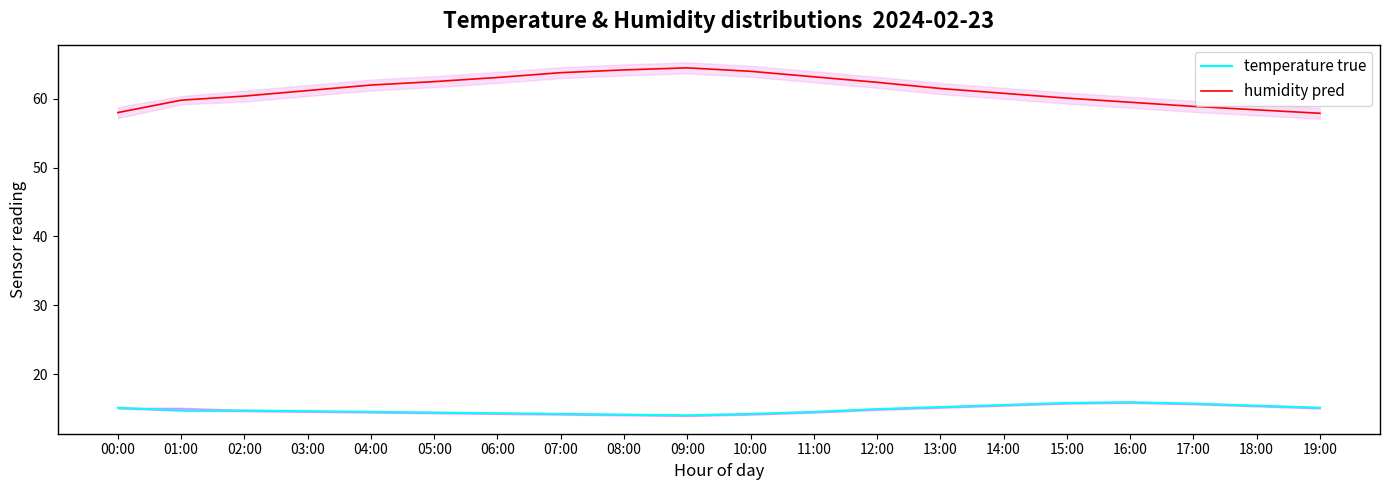

Is the value of temperature true at 12:00 greater than the value of humidity pred at 08:00?

No